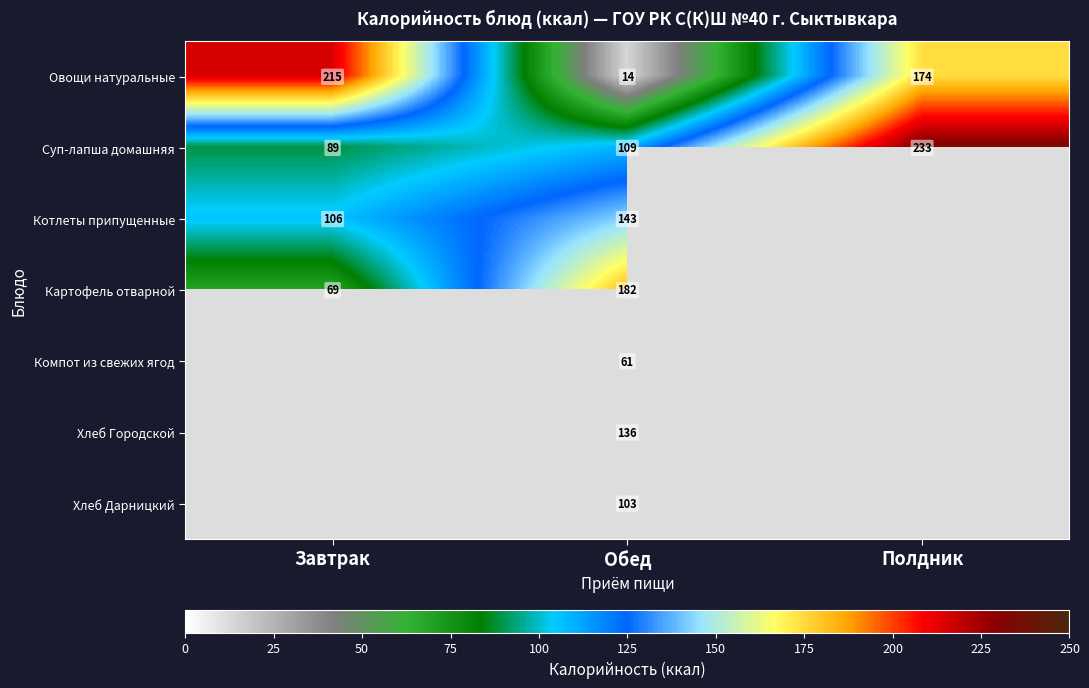

At how many categories does at least one series exceed 154?

3